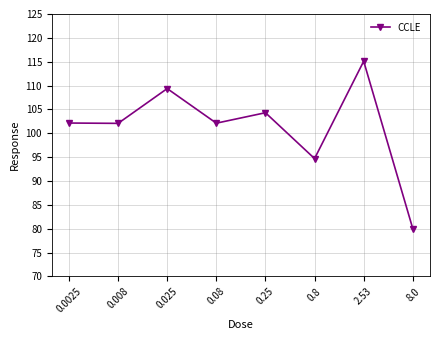

What is the average value?

101.2